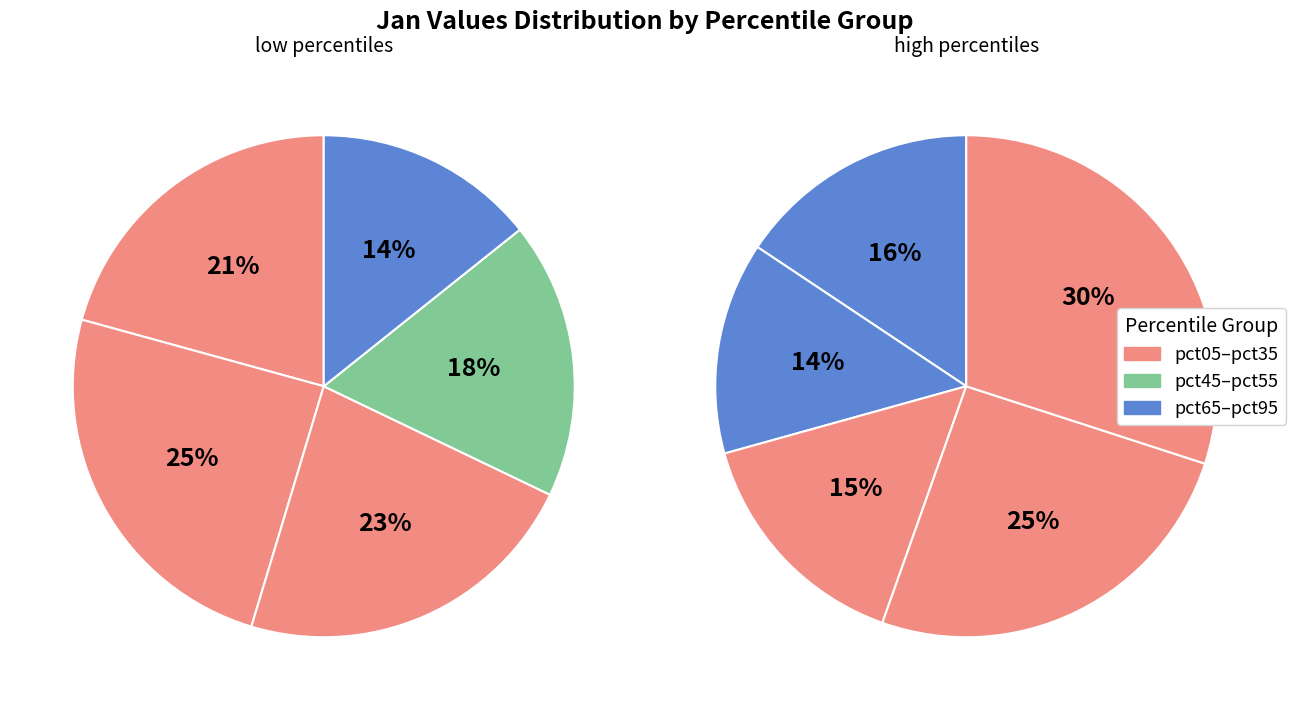

Do pct15 and pct95 together represent more than half of the pie?

No